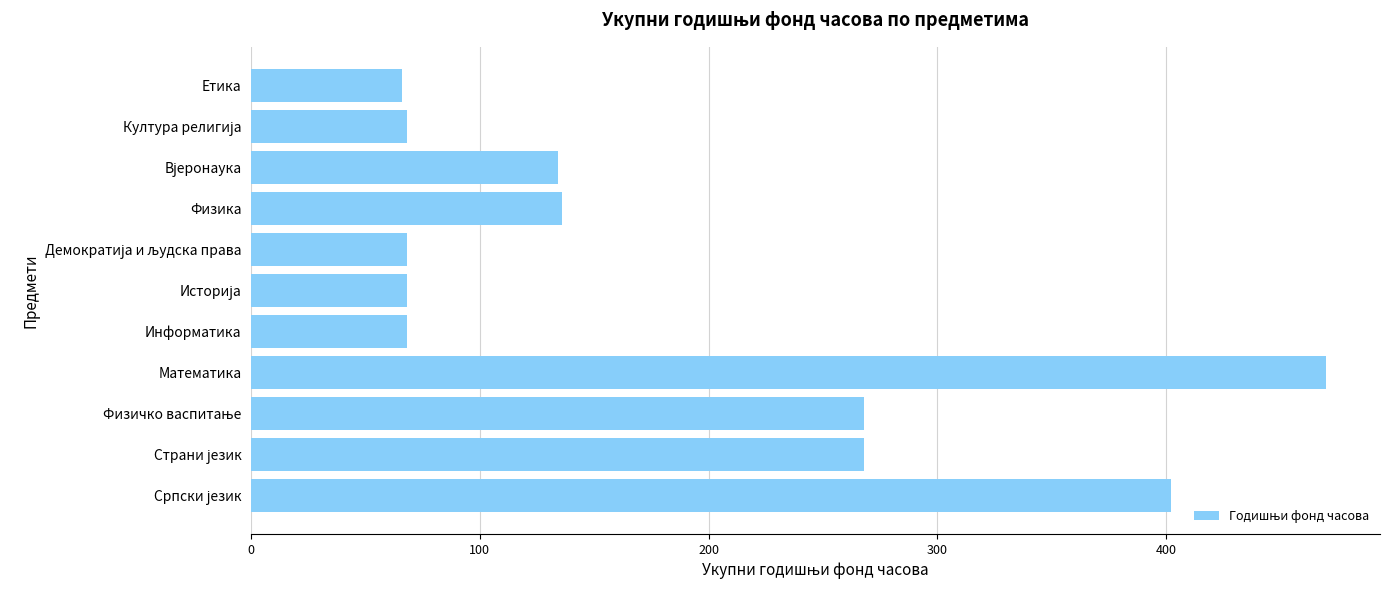

What is the difference between the maximum and minimum values?

404